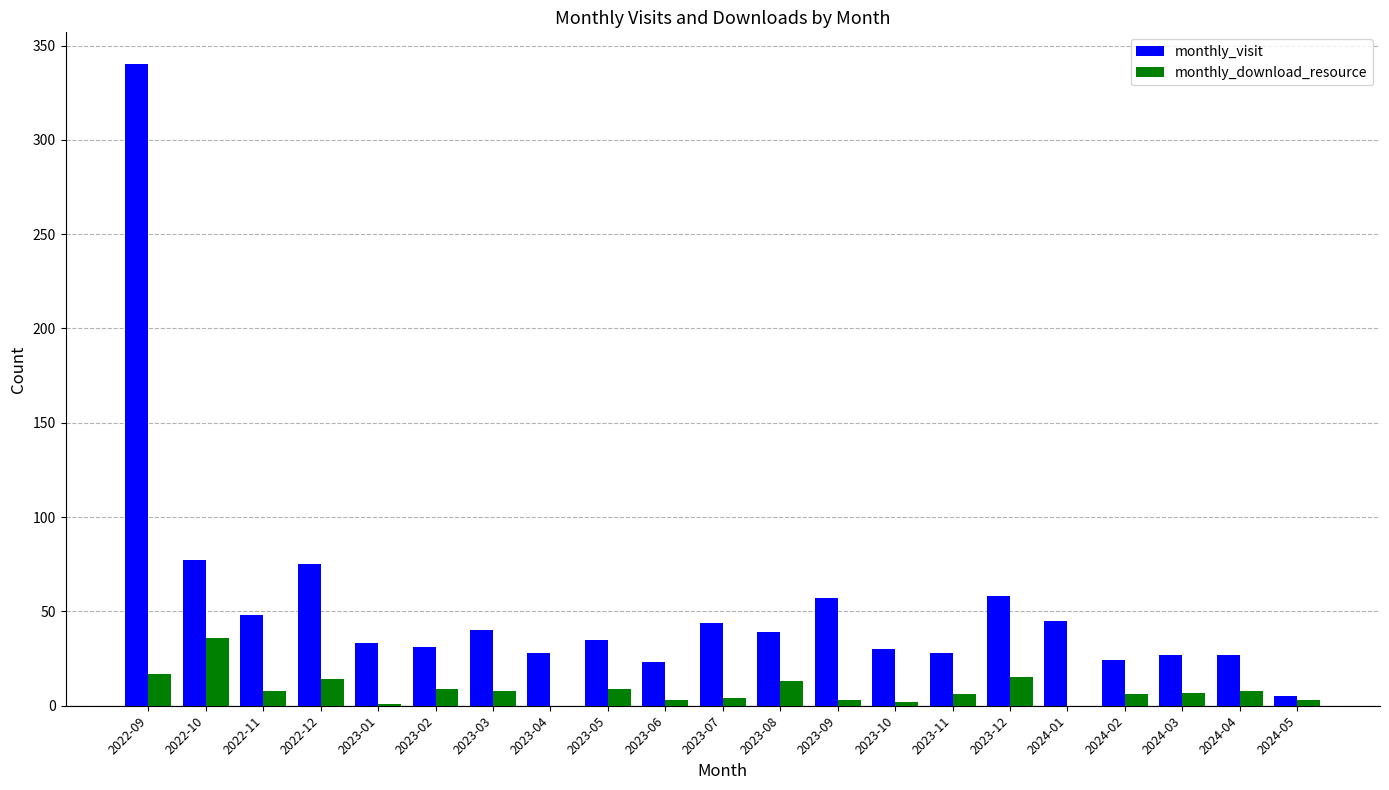

Between 2023-07 and 2024-05, which series saw the biggest shift?

monthly_visit